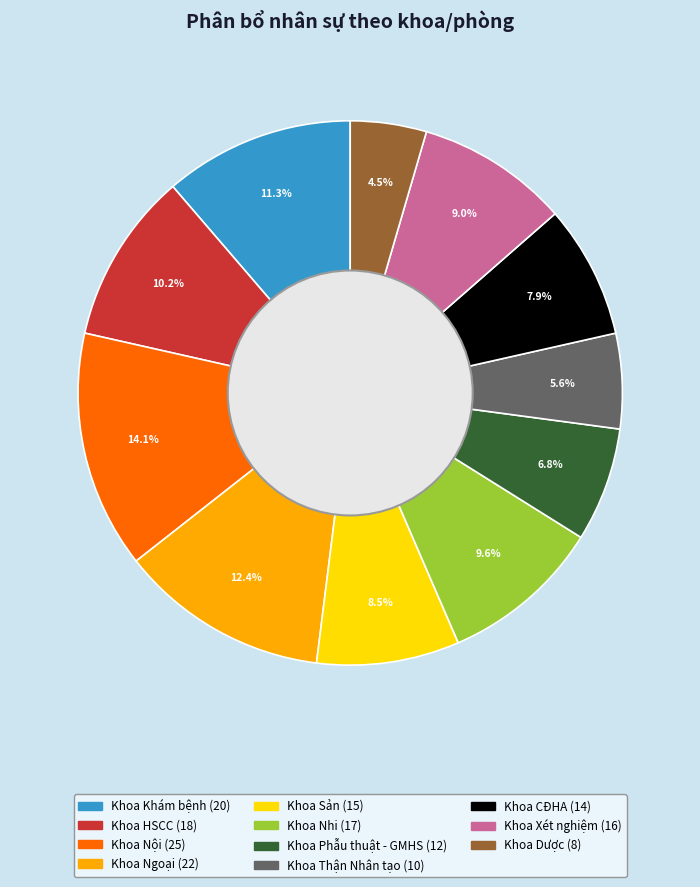

Is Khoa CĐHA the majority of the pie?

No